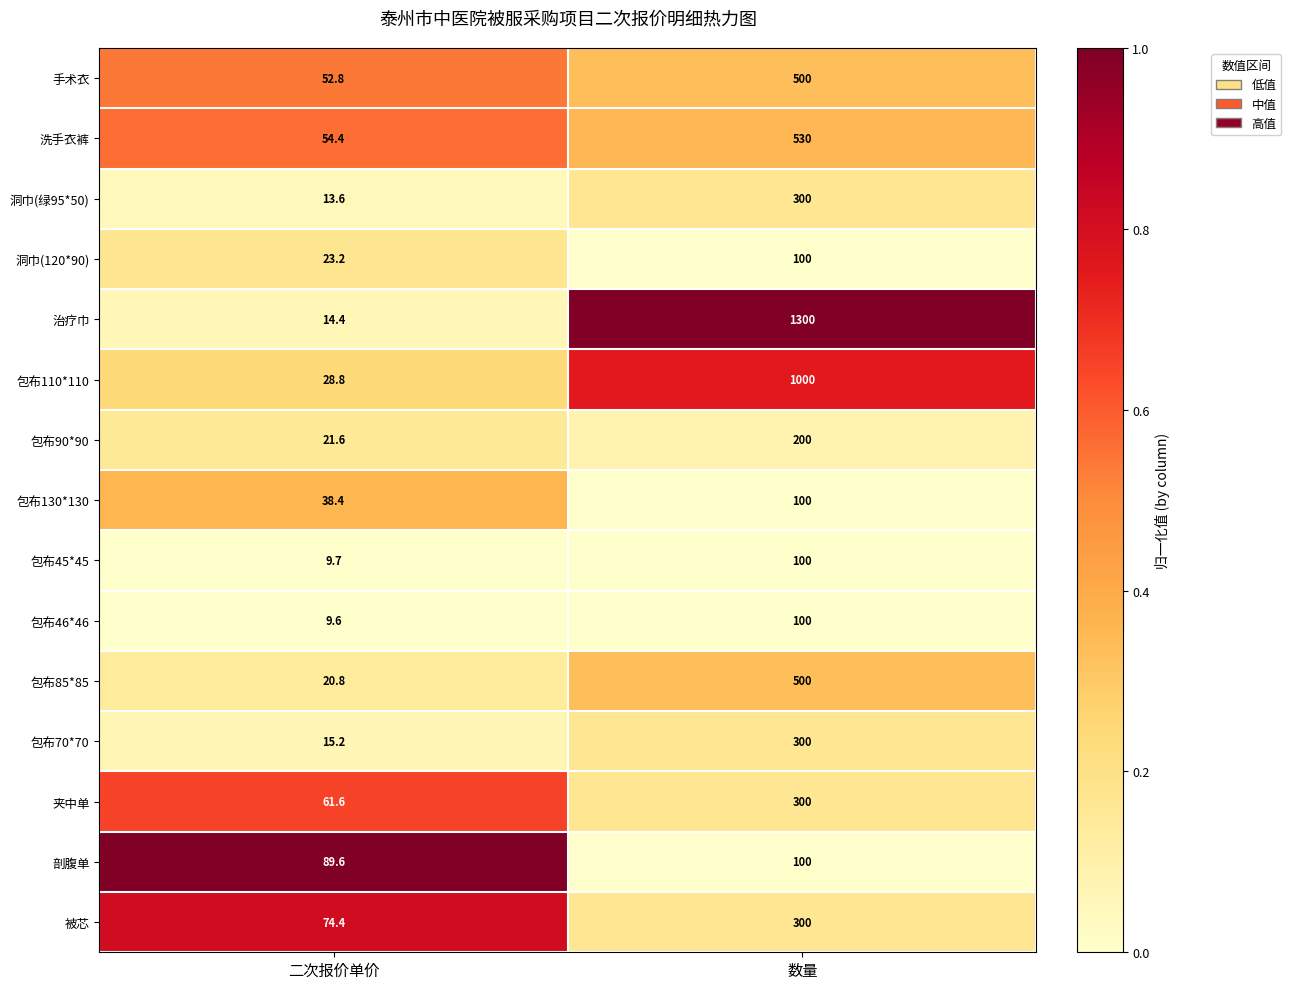

Read the 包布70*70 value at 数量.

300.0